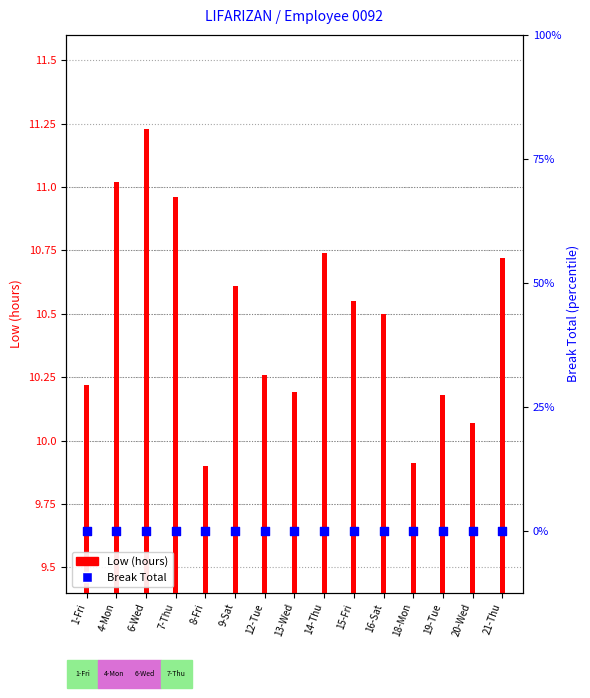

Which series has the largest Y range (max minus min)?

Low (hours)